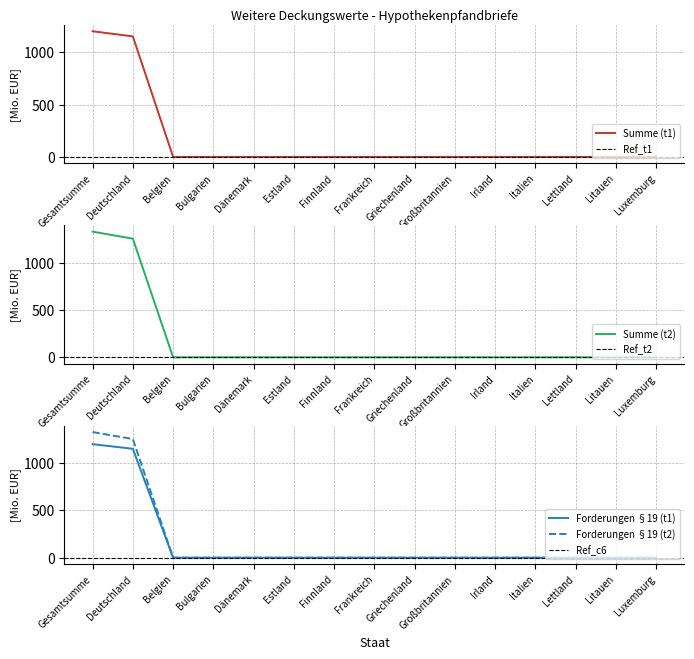

Where is Summe_t2 nearest to the value 664?

Deutschland